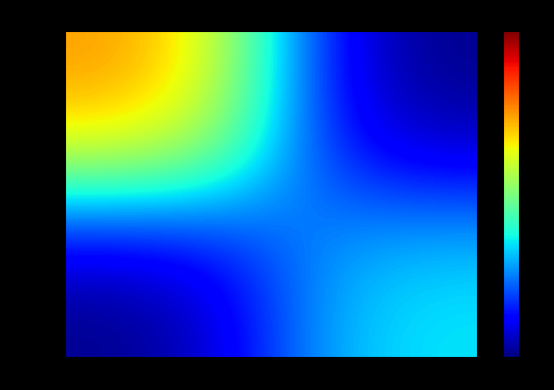

Which series has the largest total across all categories?

Board 1